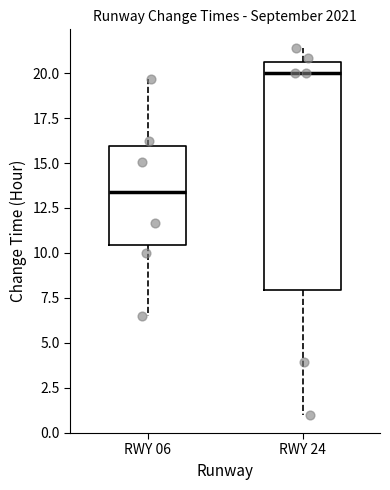

Reading left to right, read every box against the y-axis: the position of its median line, the range the box covers, and the ends of its whiskers. The values are not printed on the chart, so give them approximately, as read against the axis.

RWY 06: median 13.5, box 10.5 to 16.0, whiskers 6.5 to 19.5
RWY 24: median 20.0, box 8.0 to 20.5, whiskers 1.0 to 21.5